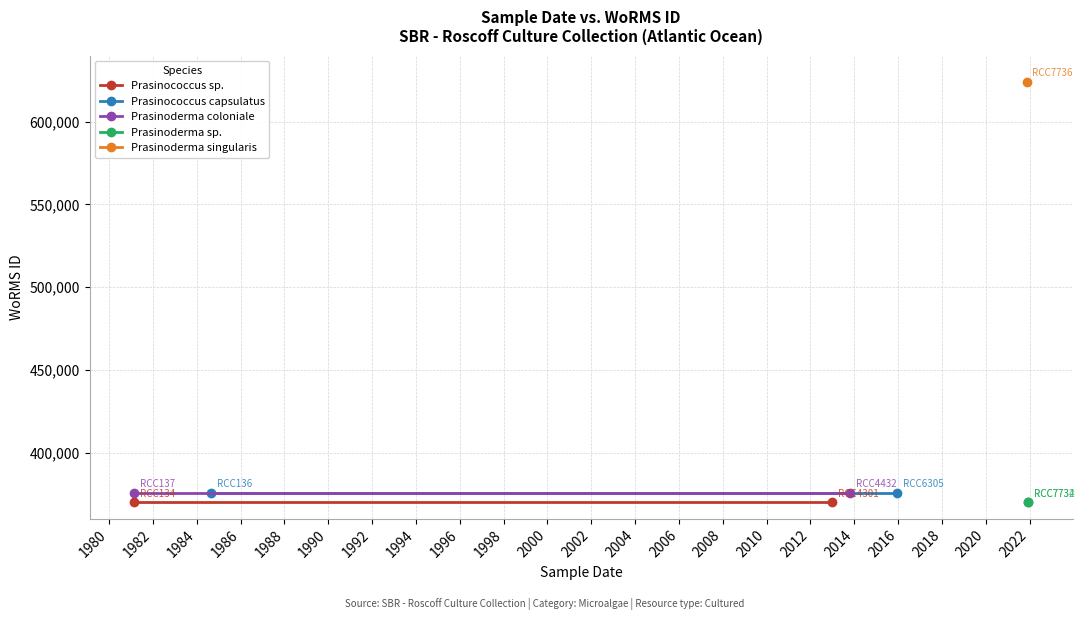

What is the sum of all Prasinococcus capsulatus values?

751760